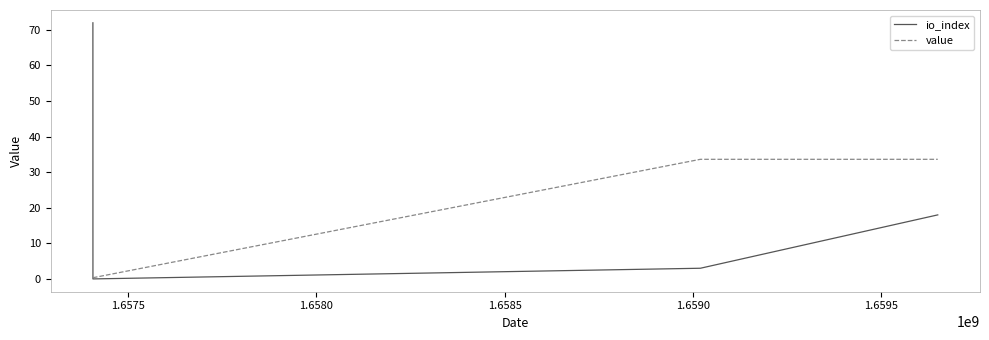

What is the difference between the maximum and second lowest values in the value series?

33.3